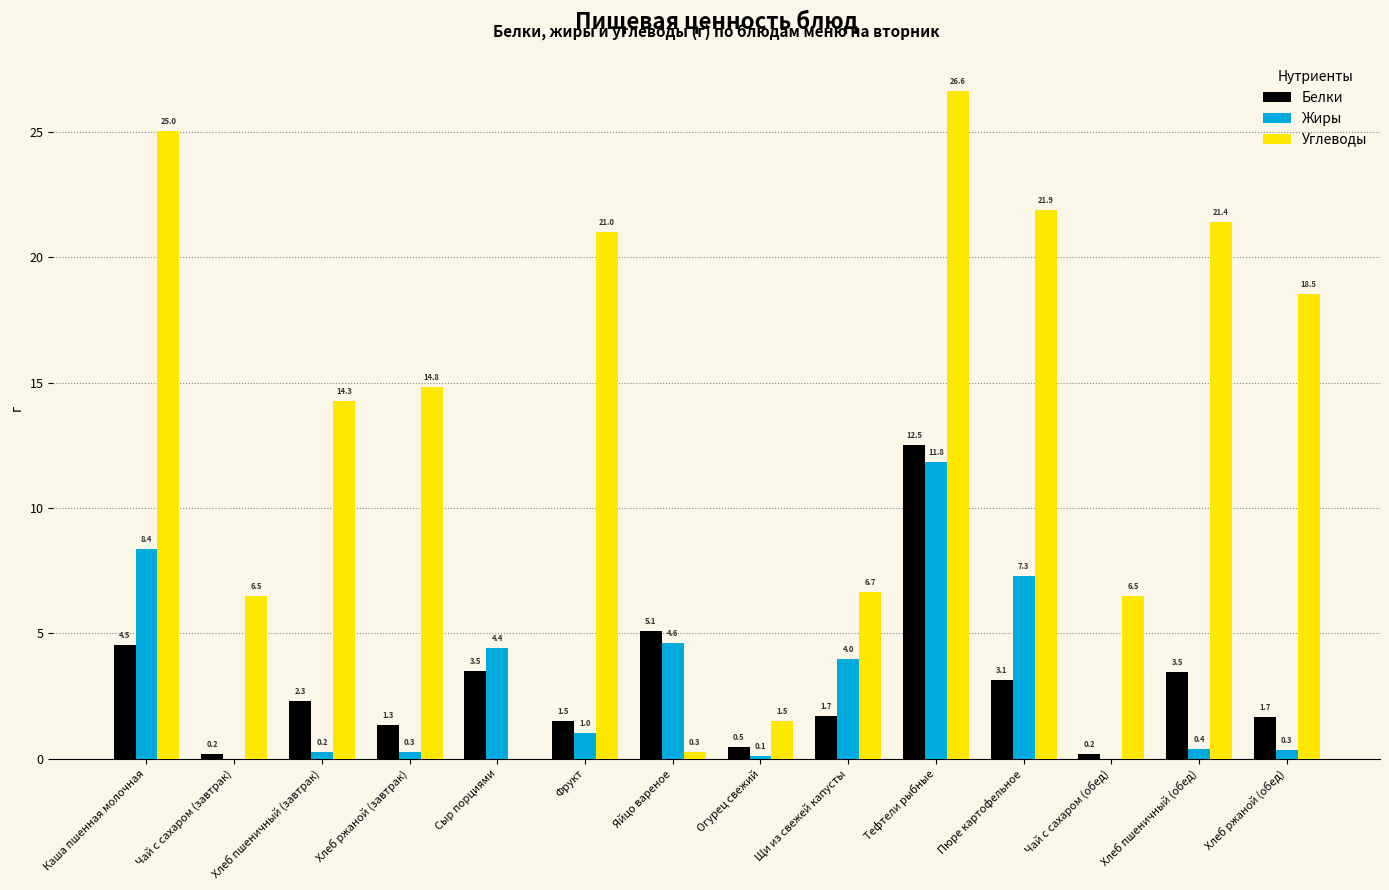

What is the sum of all Углеводы values?

185.0